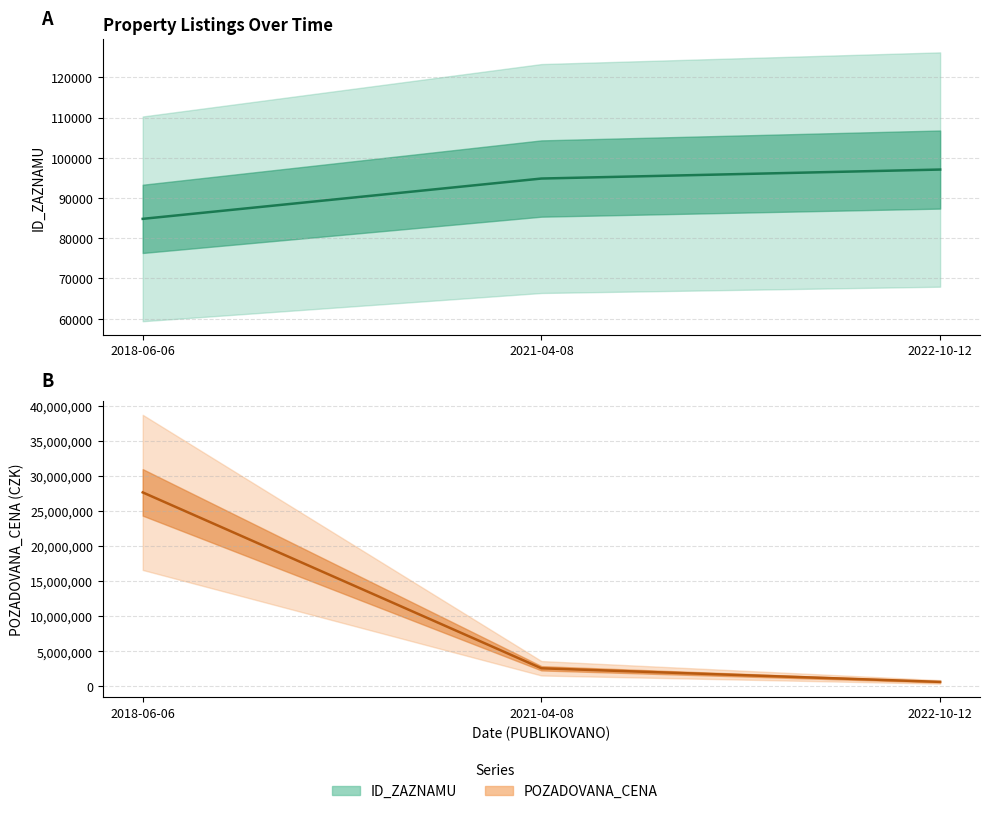

Is it true that POZADOVANA_CENA equals 16782165 at 2018-06-06?

False